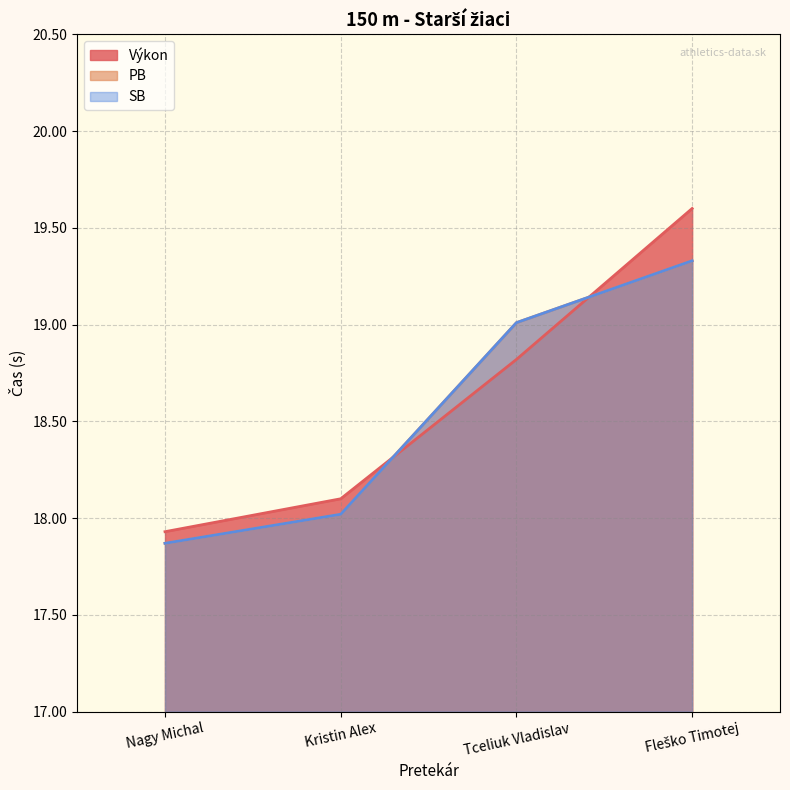

What is the average value of the SB series?

18.6